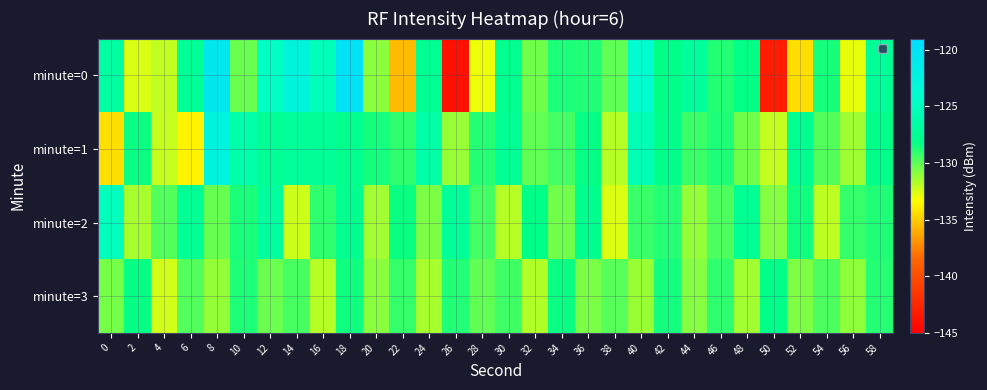

What is the minimum value shown in the chart?

-143.9